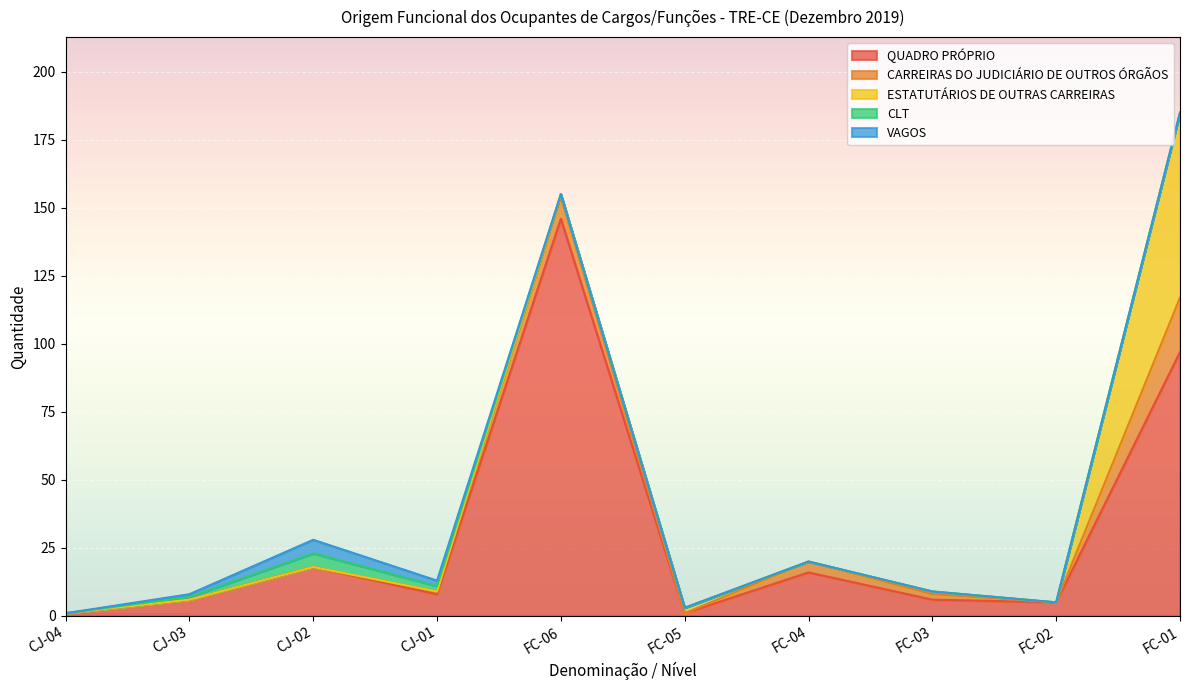

What is the spread (max minus min) of values at FC-02?

5